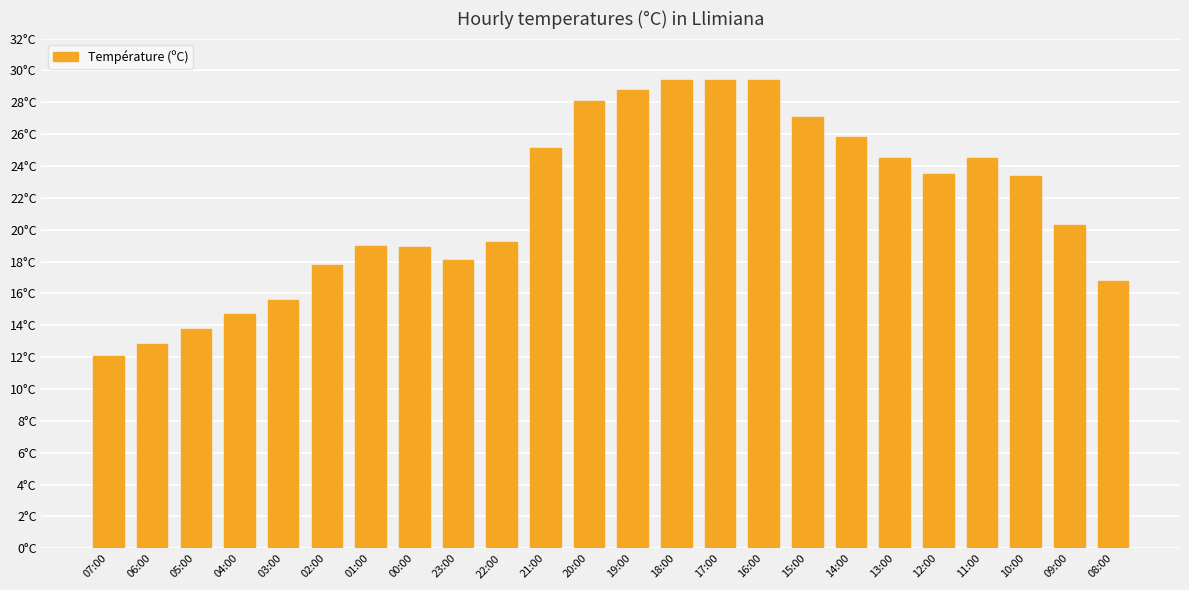

Are the bars horizontal?

No